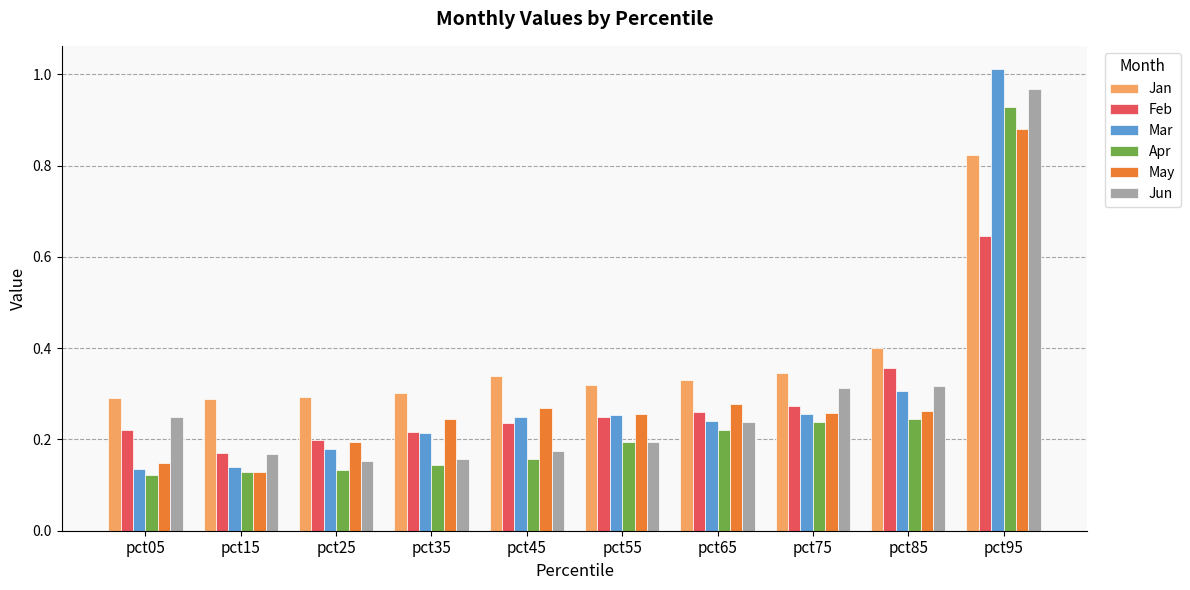

Which series changed the most between pct25 and pct75?

Jun